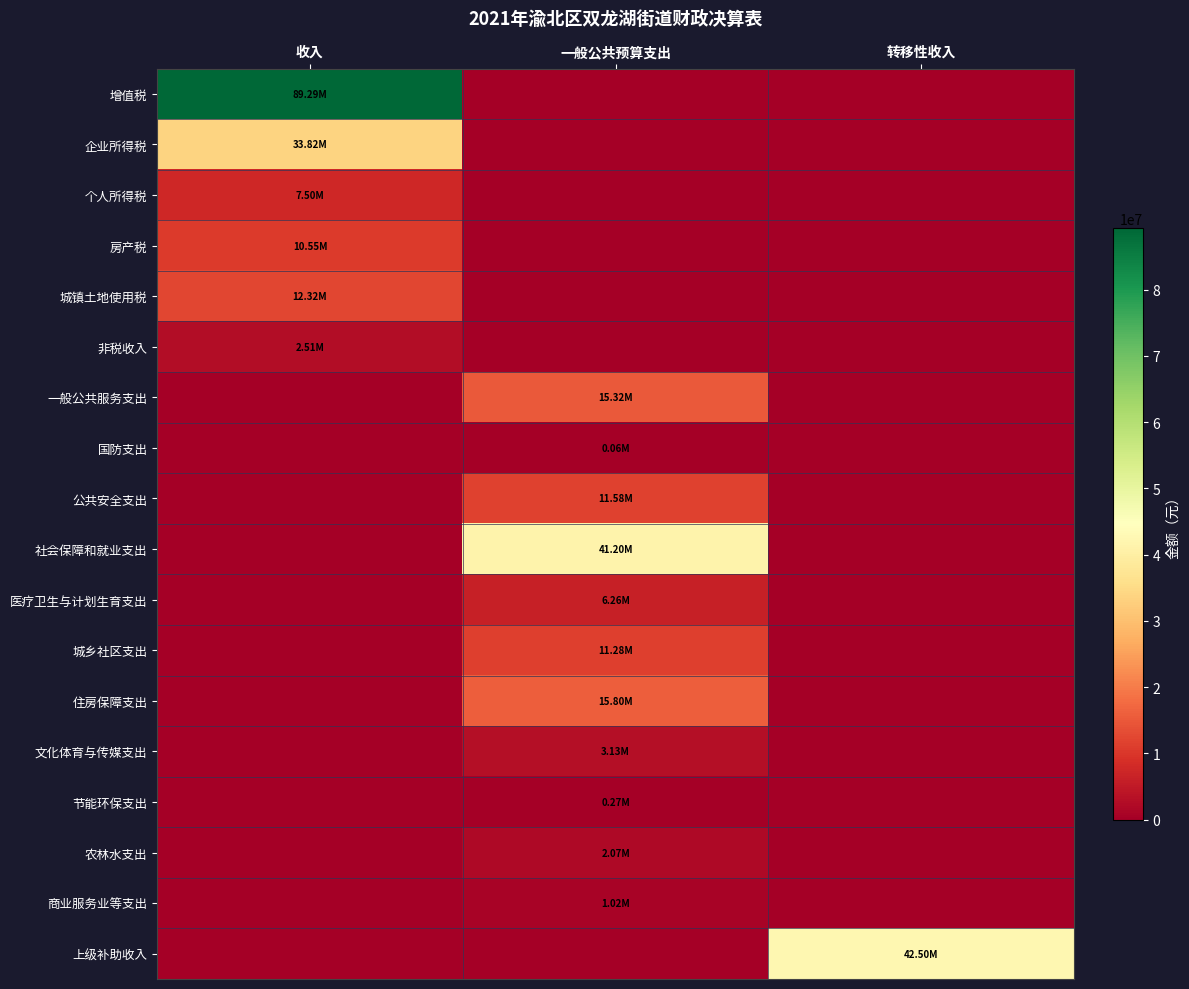

Count the number of data series in this chart.

18